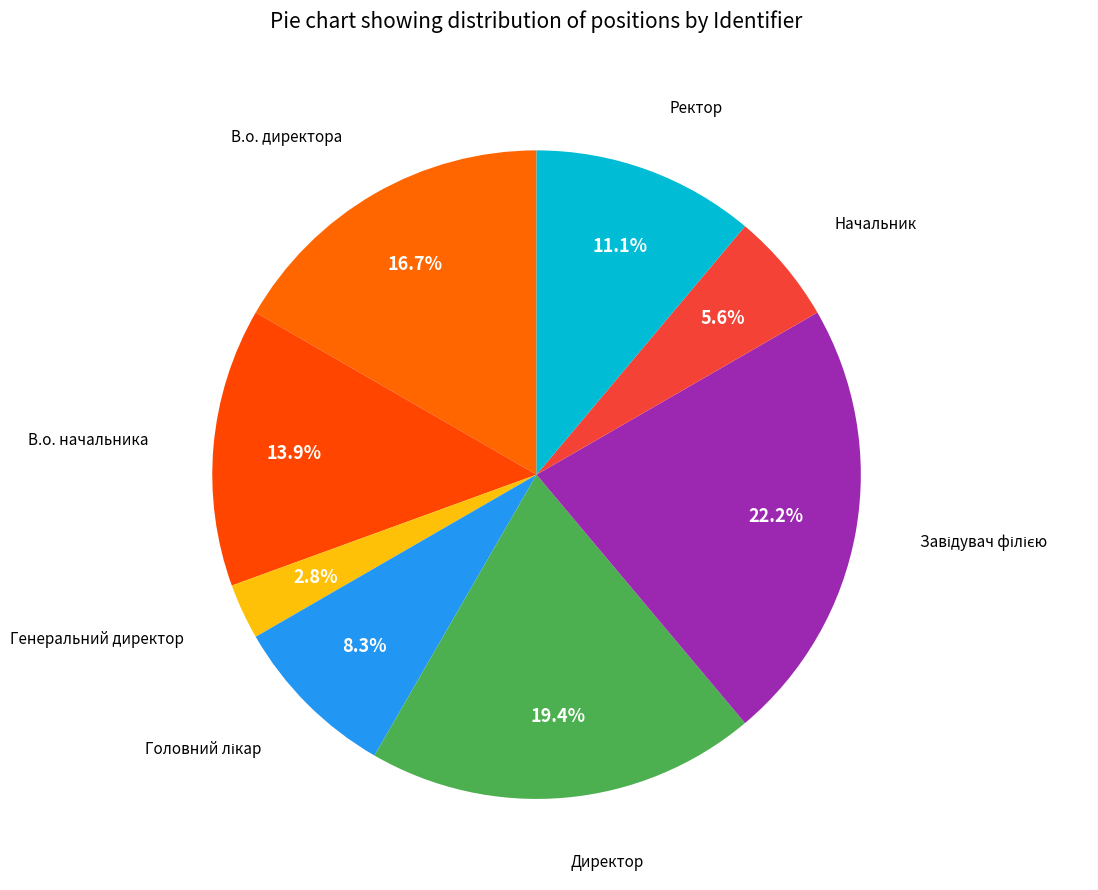

What is the smallest slice in the pie chart?

Генеральний директор